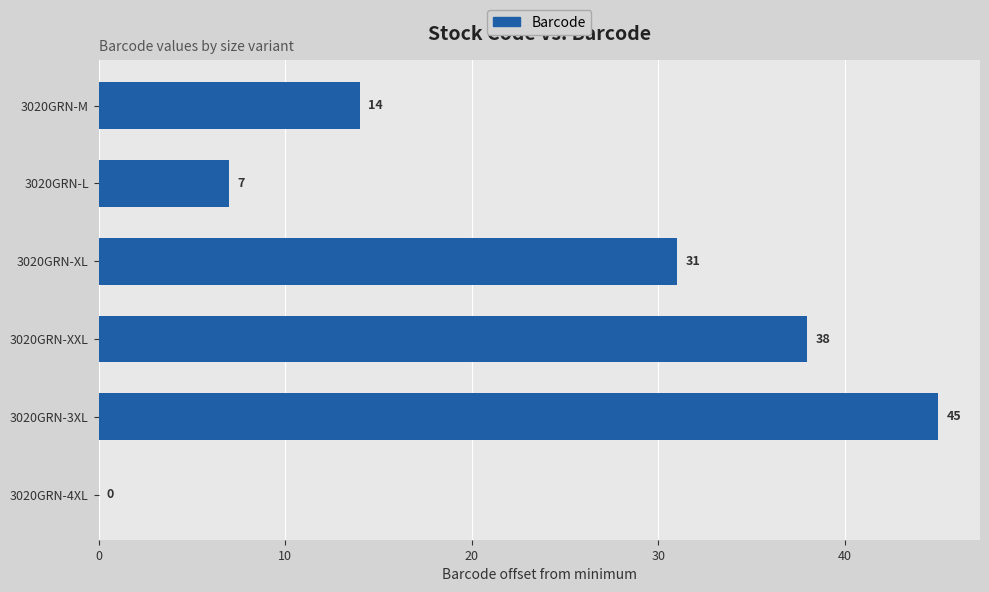

What is the sum of all values?

135